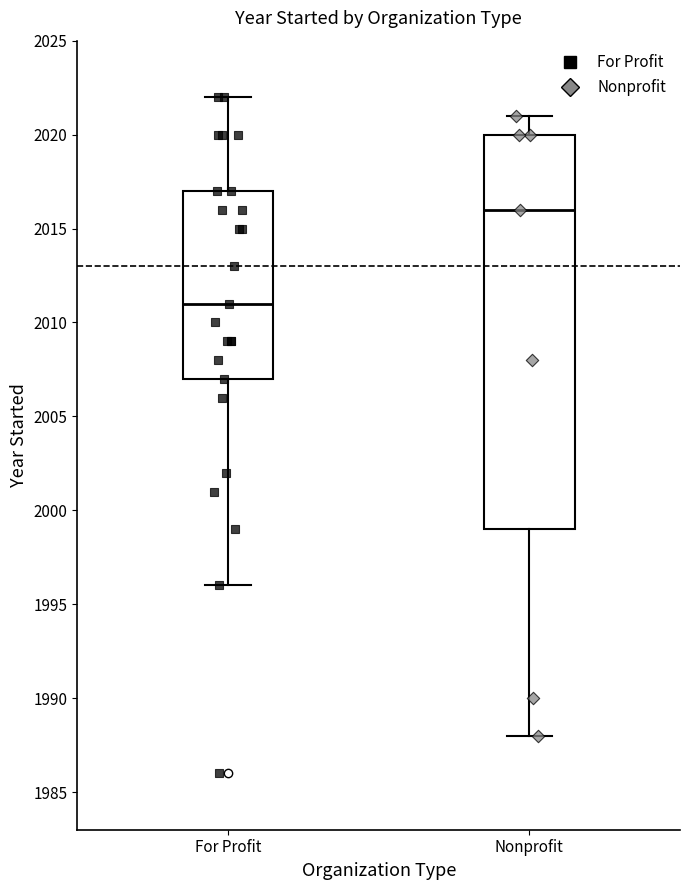

Which box's median line is the highest?

Nonprofit